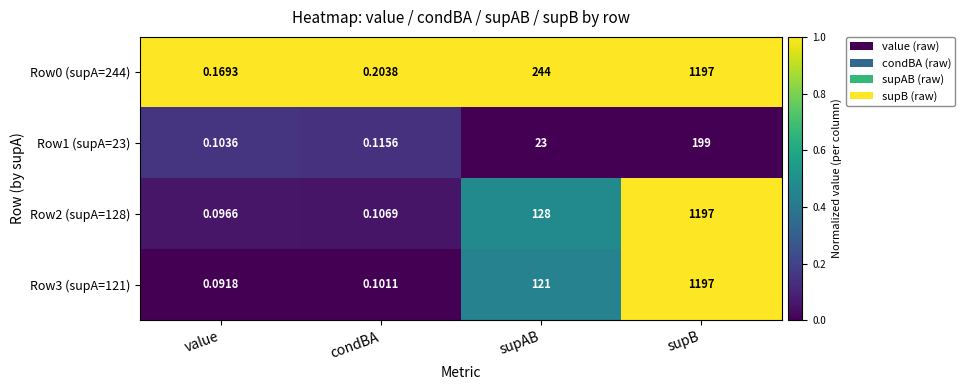

At which label is Row1 (supA=23) closest to 99?

supAB